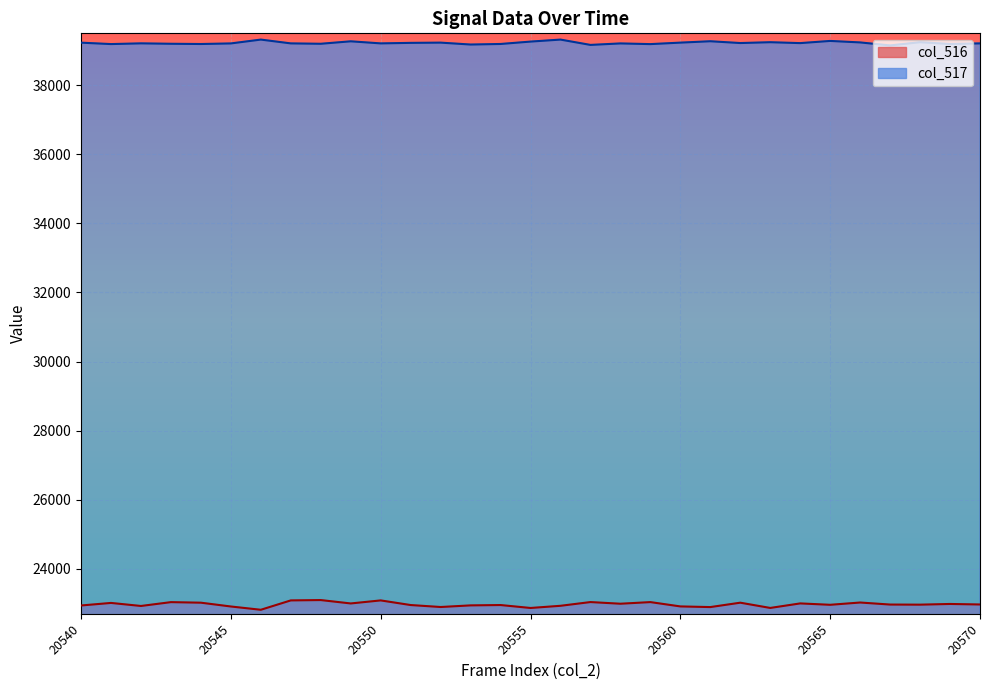

List the series in order of their peak value, lowest first.

col_516, col_517